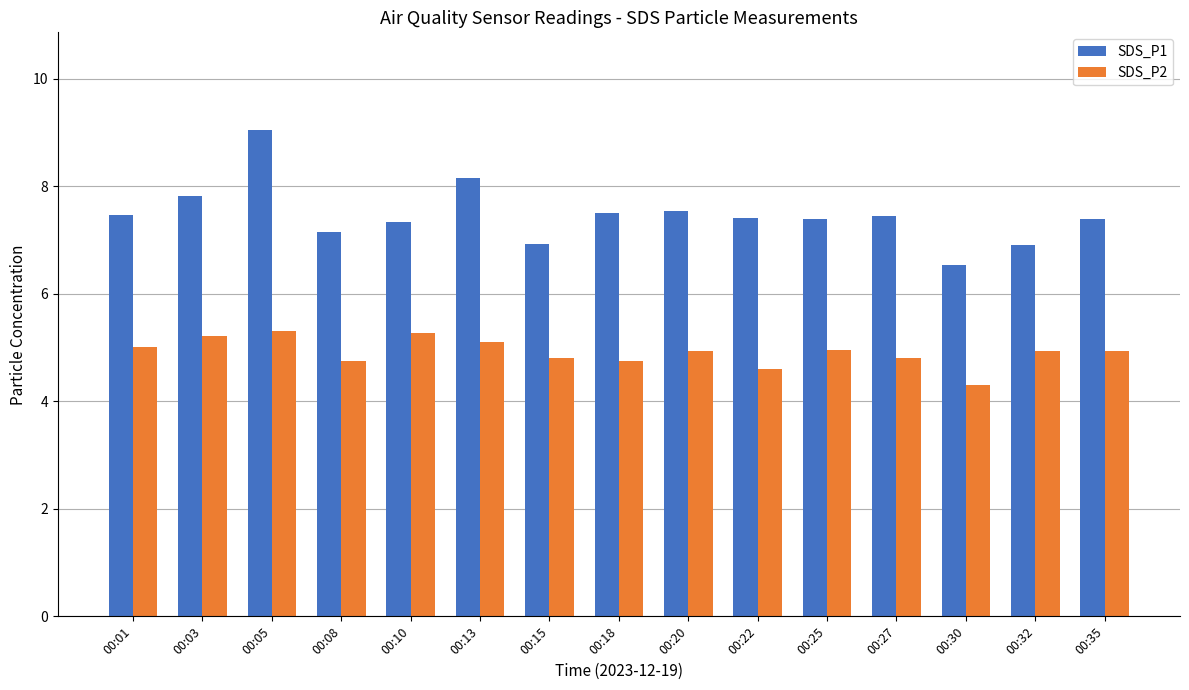

What is the approximate value of SDS_P2 at 00:15?

4.8